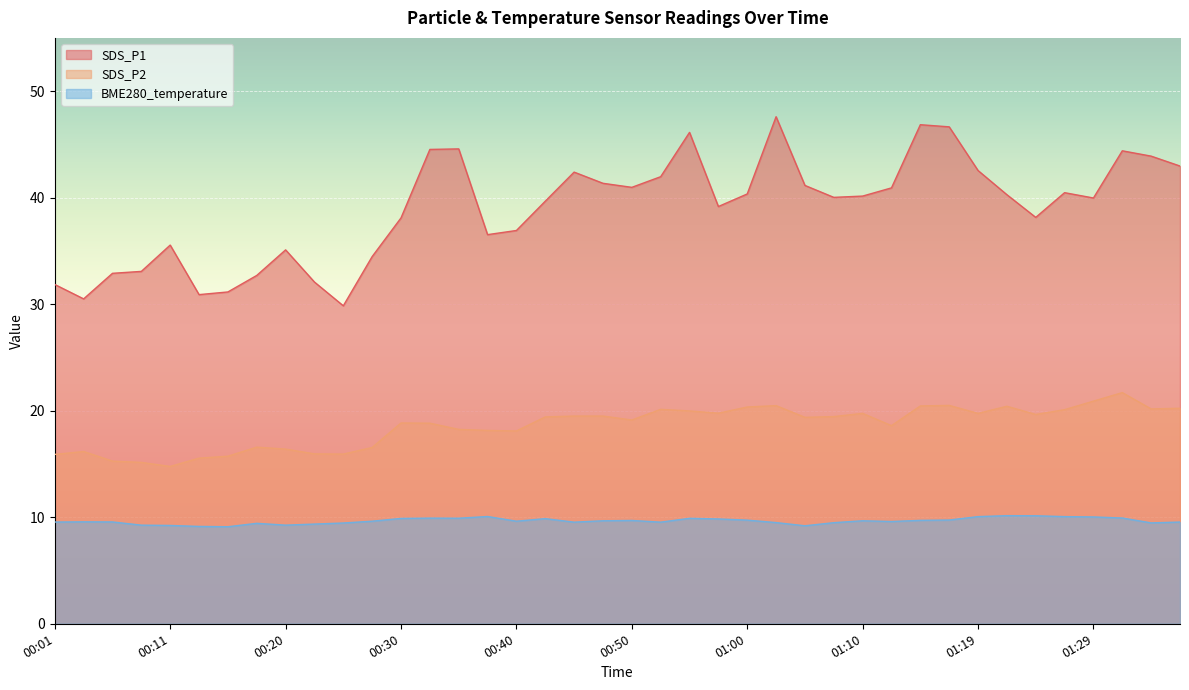

What is the value of the SDS_P2 point at the 18th from the left?

19.4